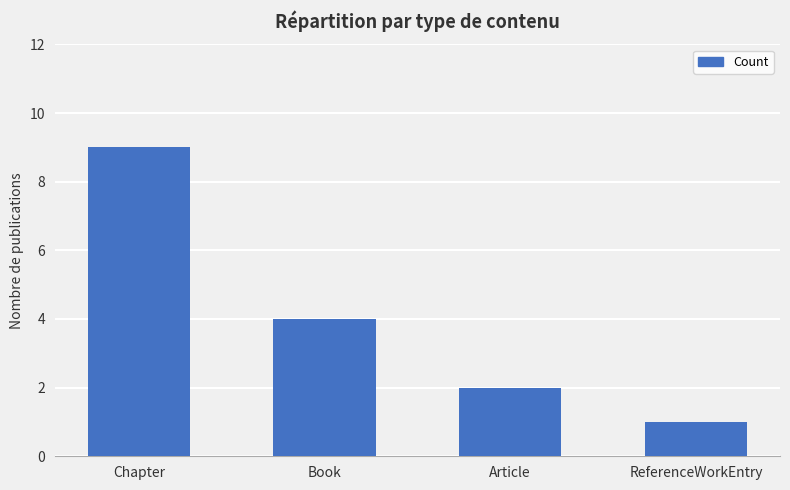

Rank the categories by value from lowest to highest.

ReferenceWorkEntry, Article, Book, Chapter